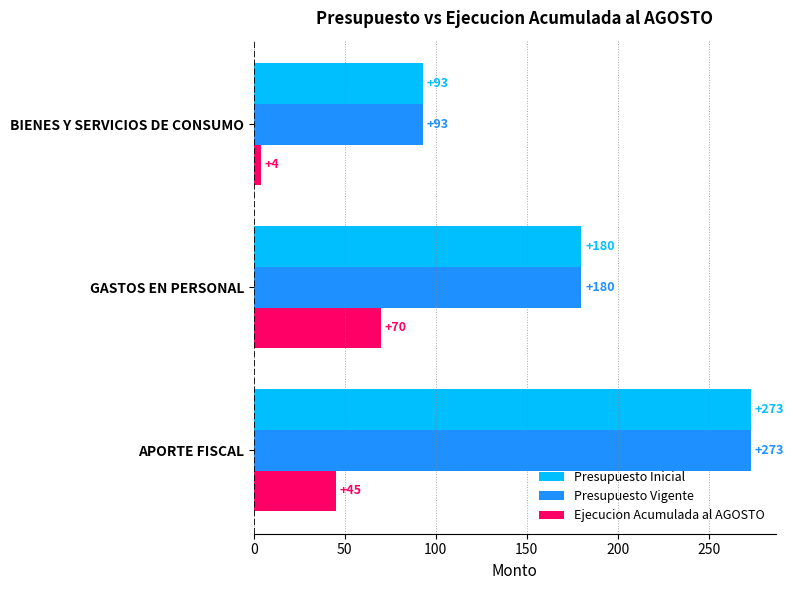

True or false: Presupuesto Inicial has a value of 93 at BIENES Y SERVICIOS DE CONSUMO.

True